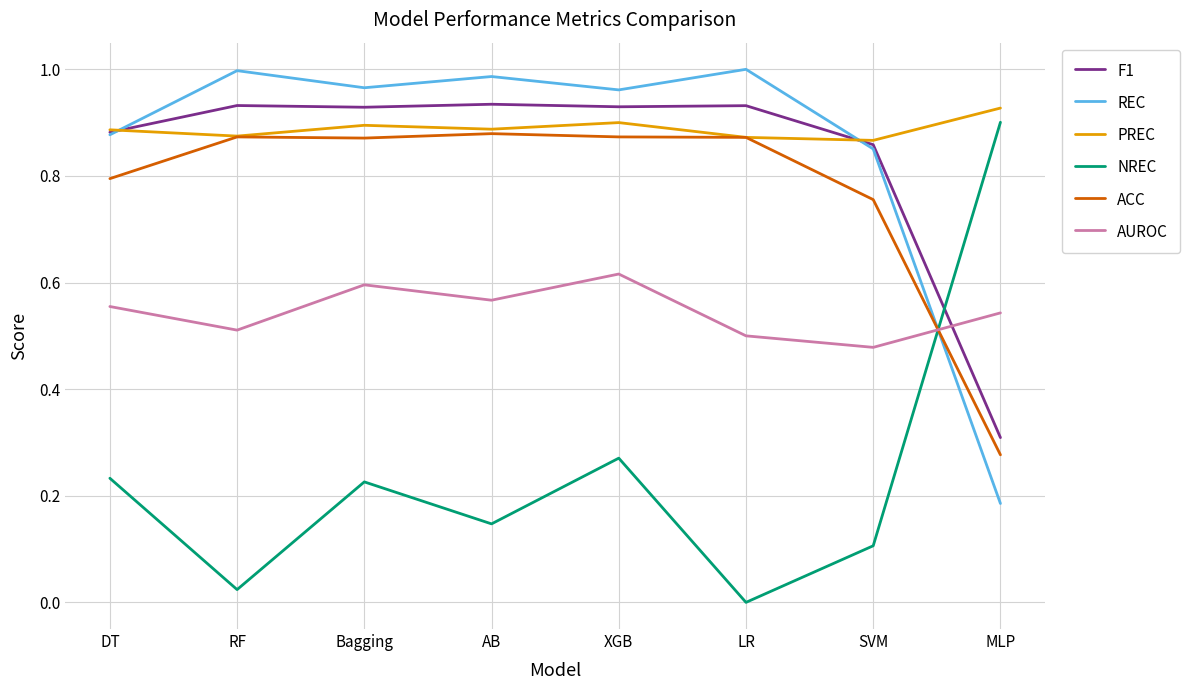

What is the difference between the highest and lowest values at DT?

0.7